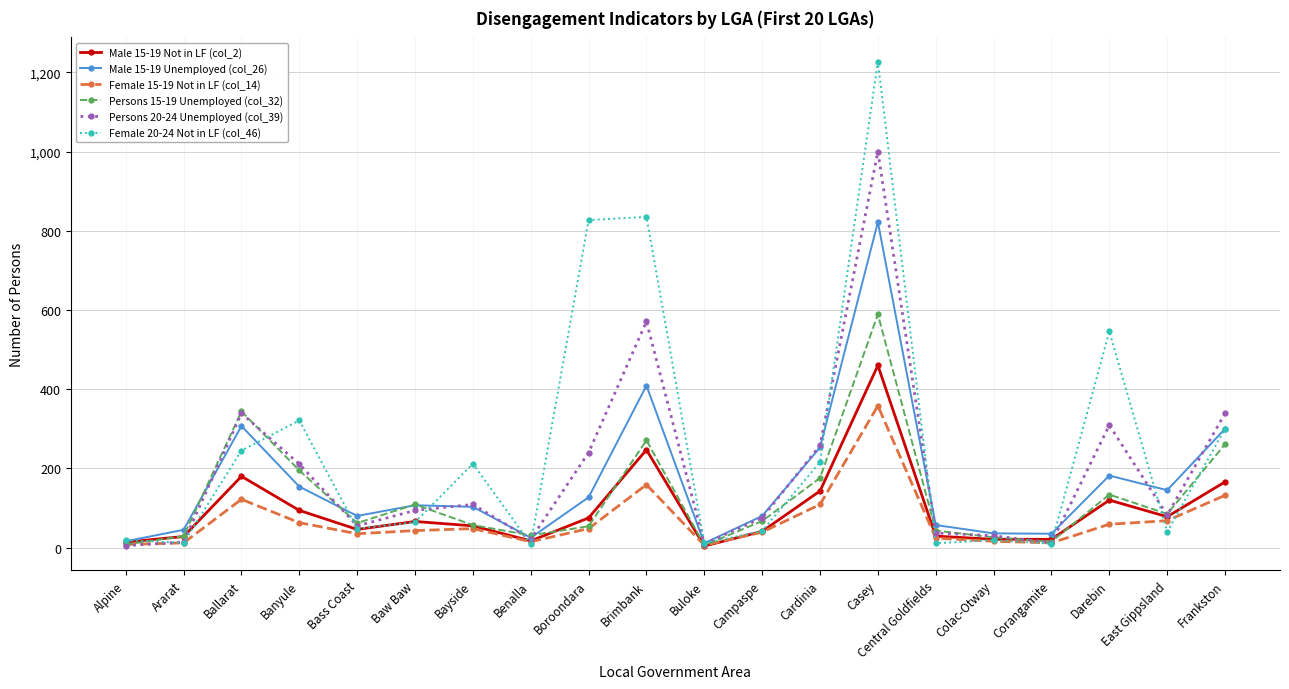

Which series has the largest total across all categories?

Female 20-24 Not in LF (col_46)